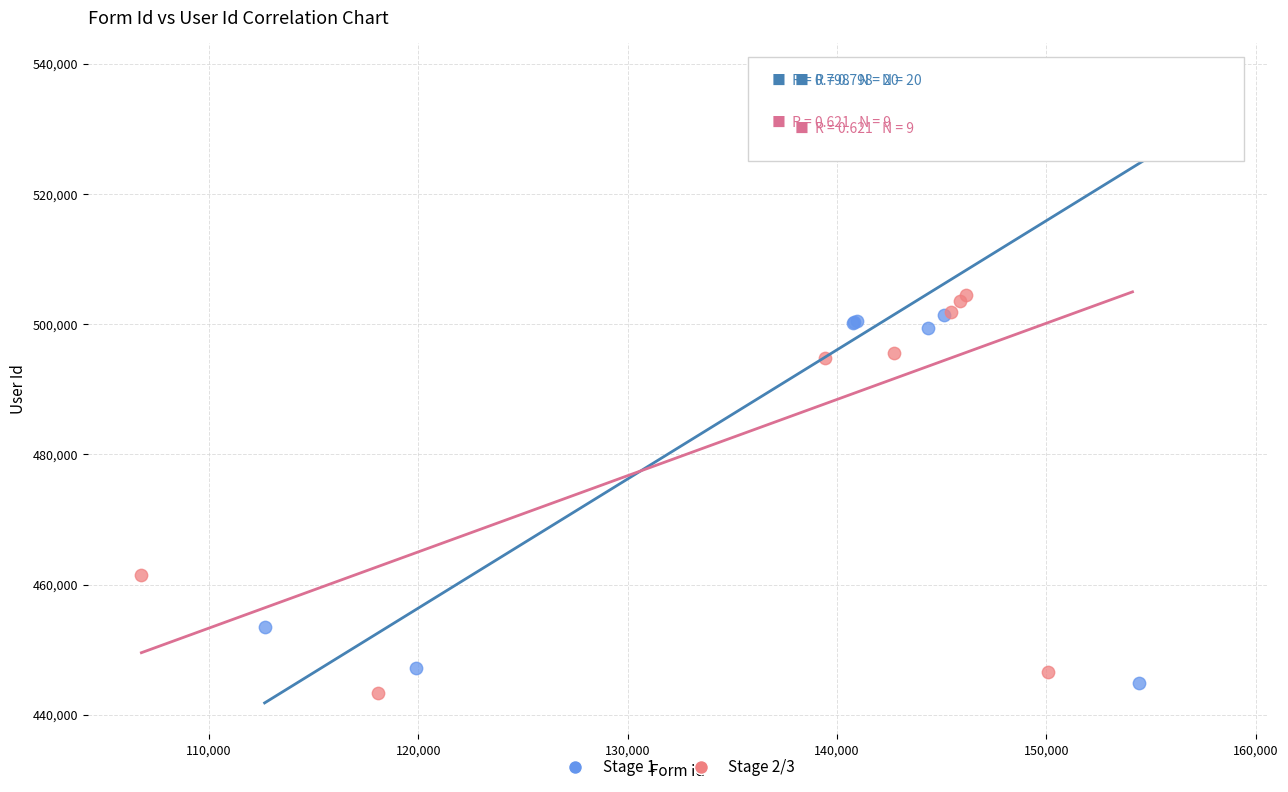

Which series has the largest Y range (max minus min)?

Stage 1